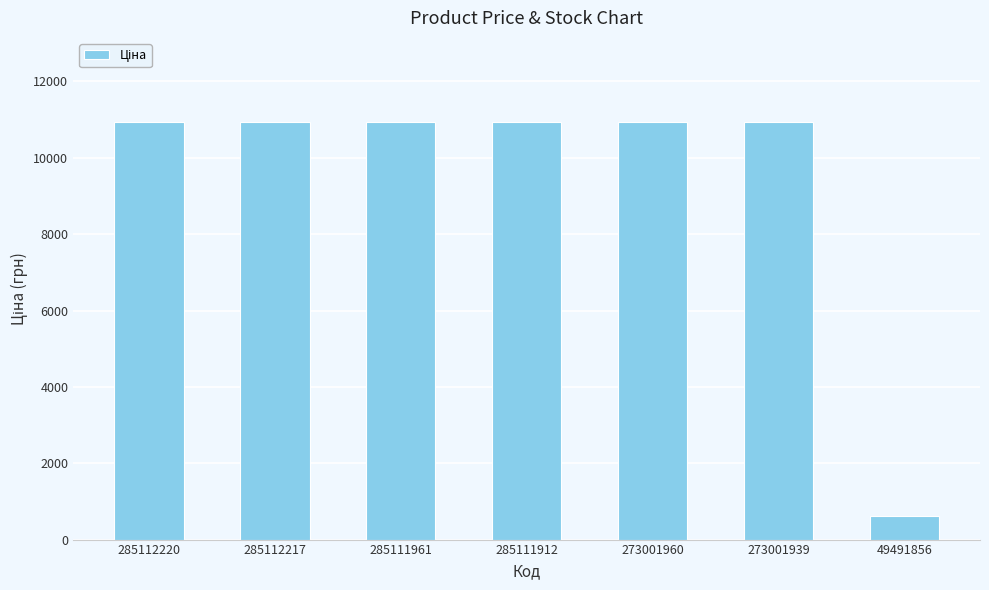

The chart shows a value of 611.6 at 49491856. True or false?

True